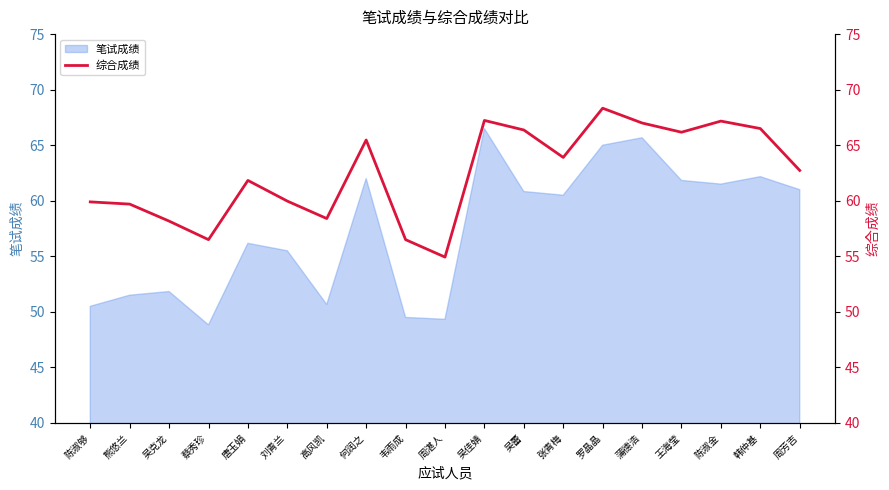

True or false: there are more than 0 points higher than both neighbors.

True